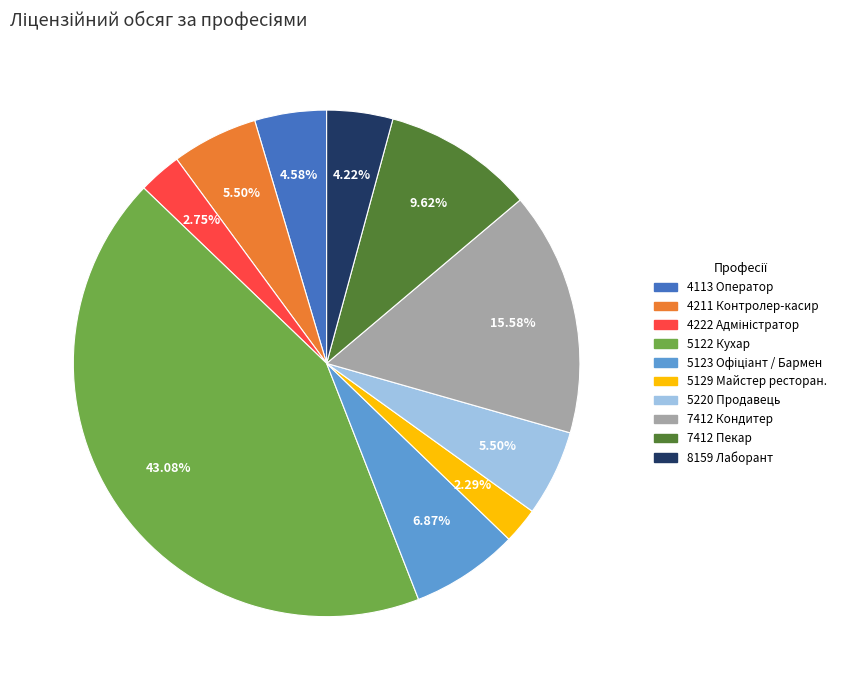

To the nearest percent, what is the average slice percentage?

10%